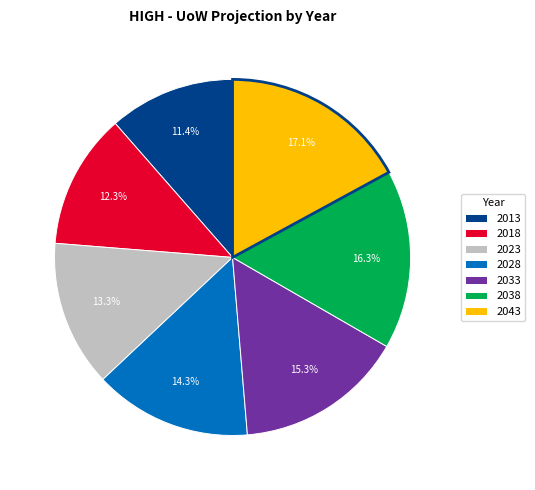

Rank the categories by value from highest to lowest.

2043, 2038, 2033, 2028, 2023, 2018, 2013